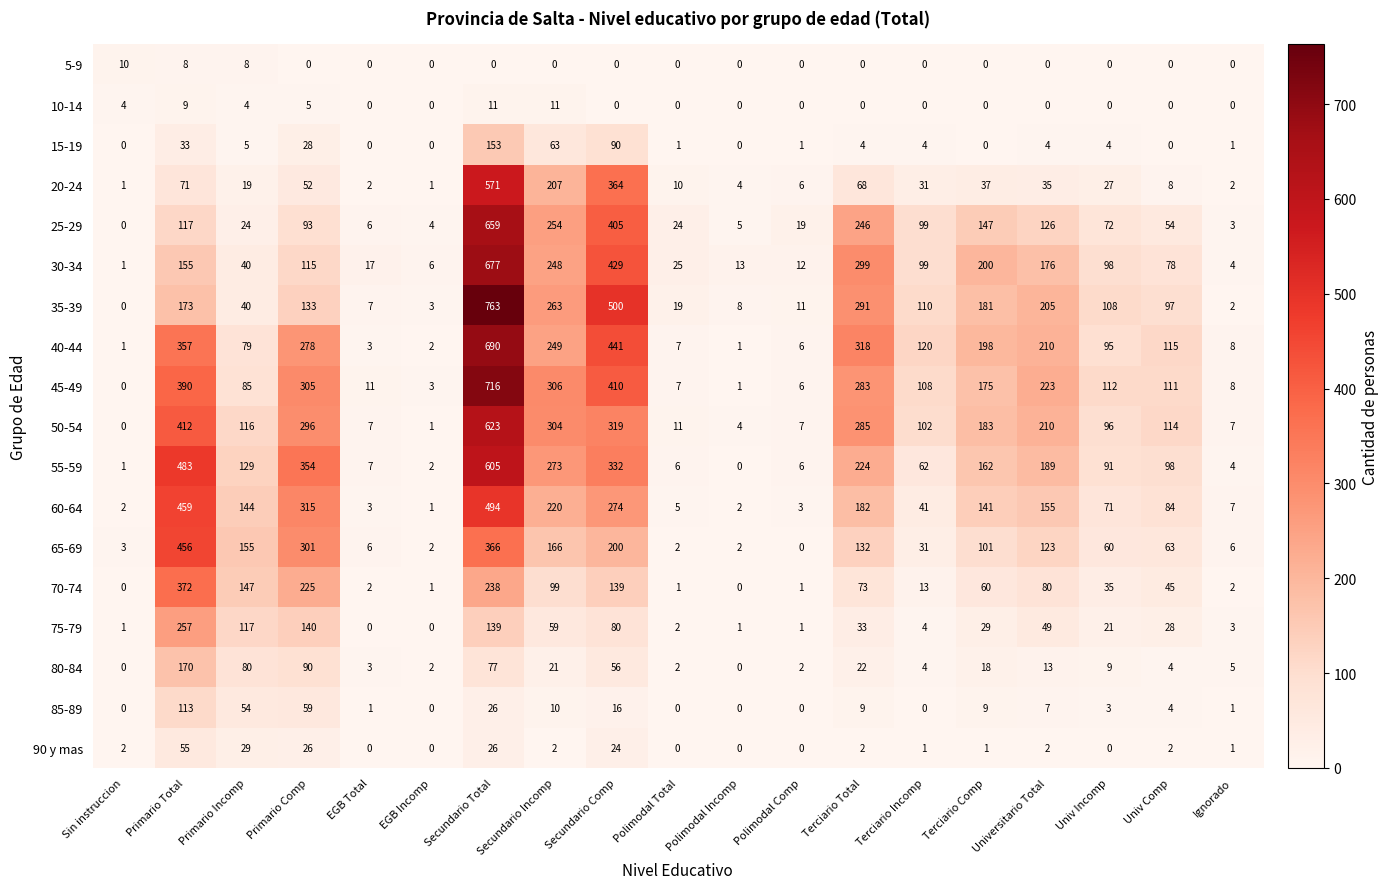

What is the sum of all 80-84 values?

578